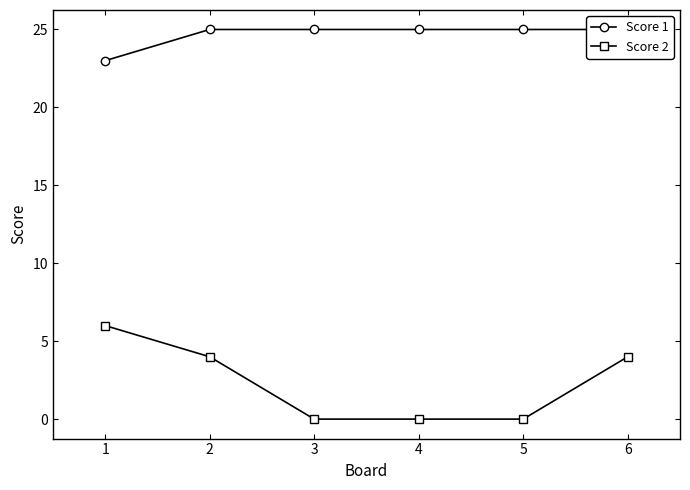

Does the chart display data point markers on the line(s)?

Yes